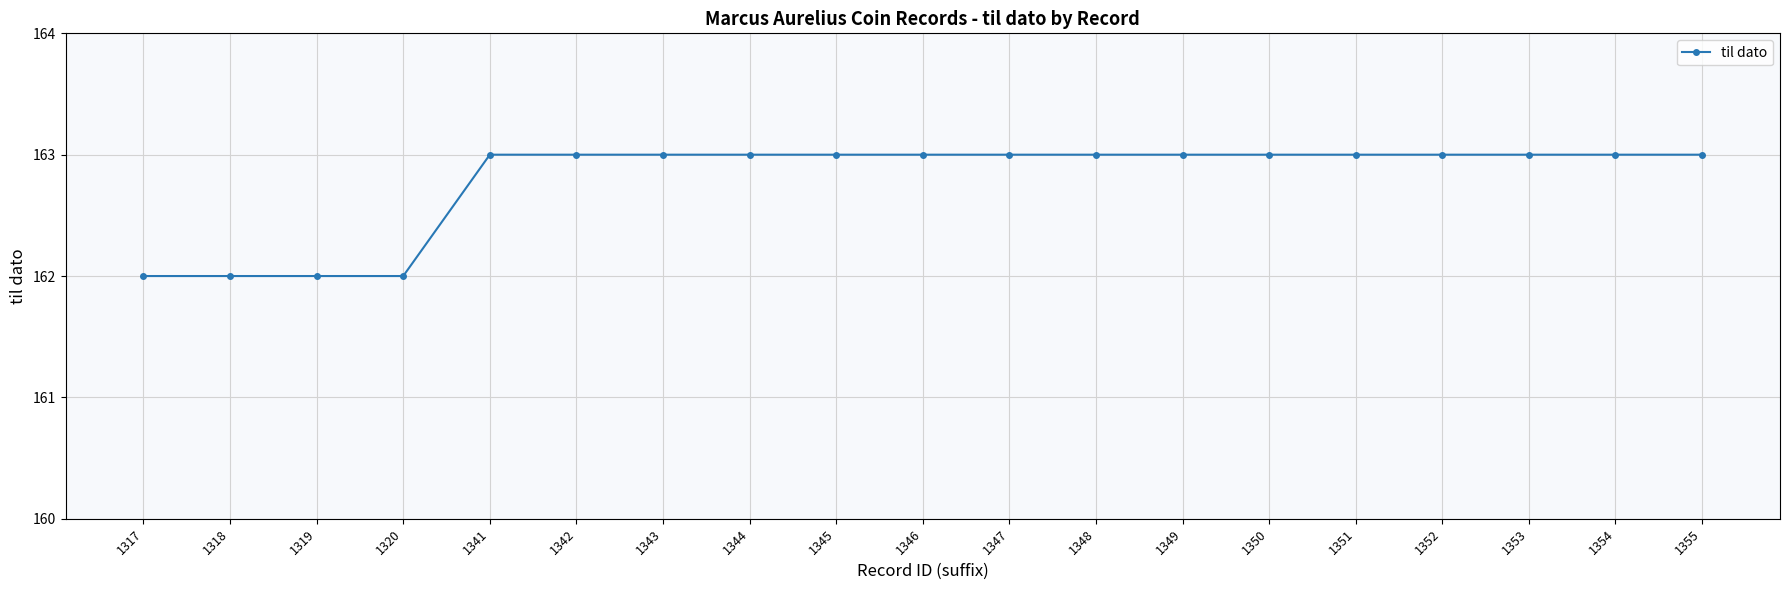

What is the greatest value displayed?

163